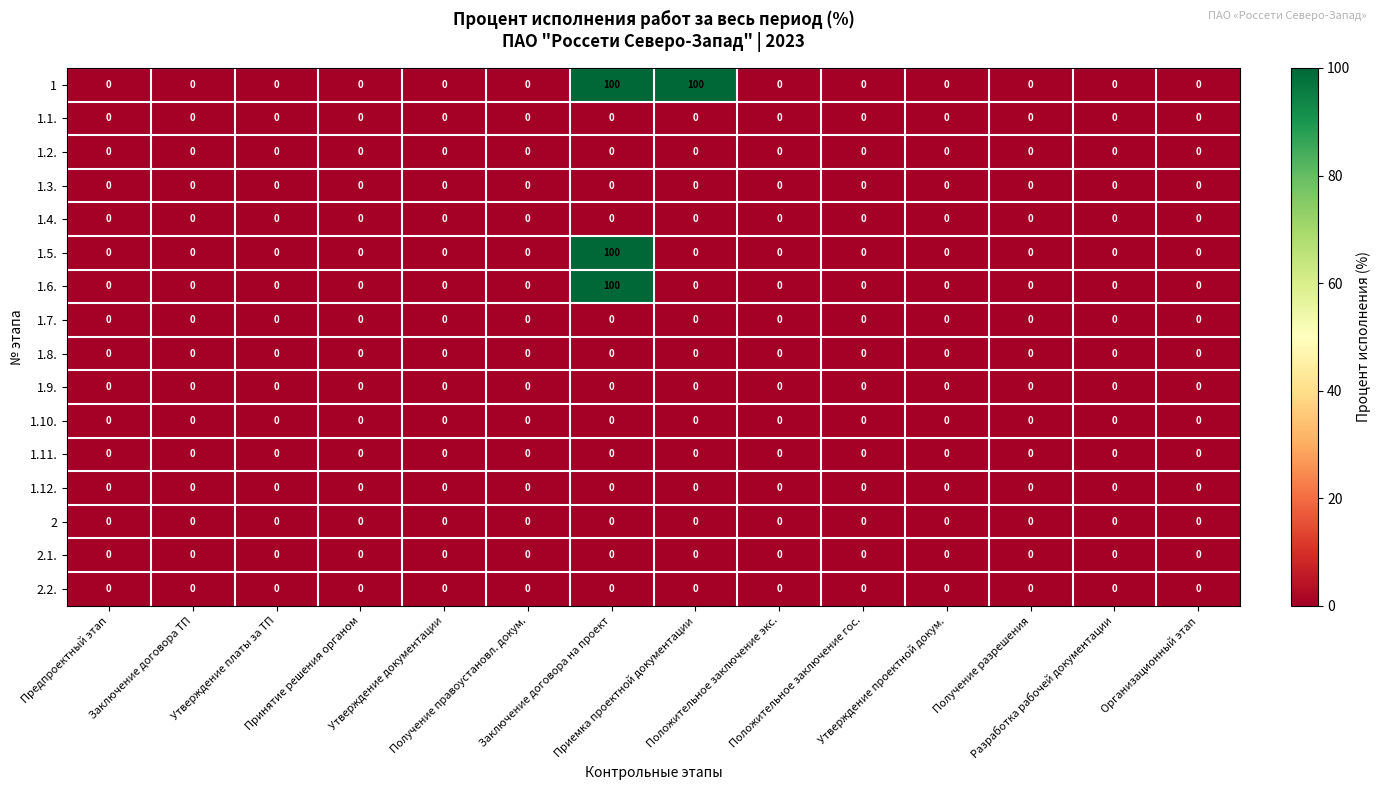

Which series has the largest total across all categories?

1